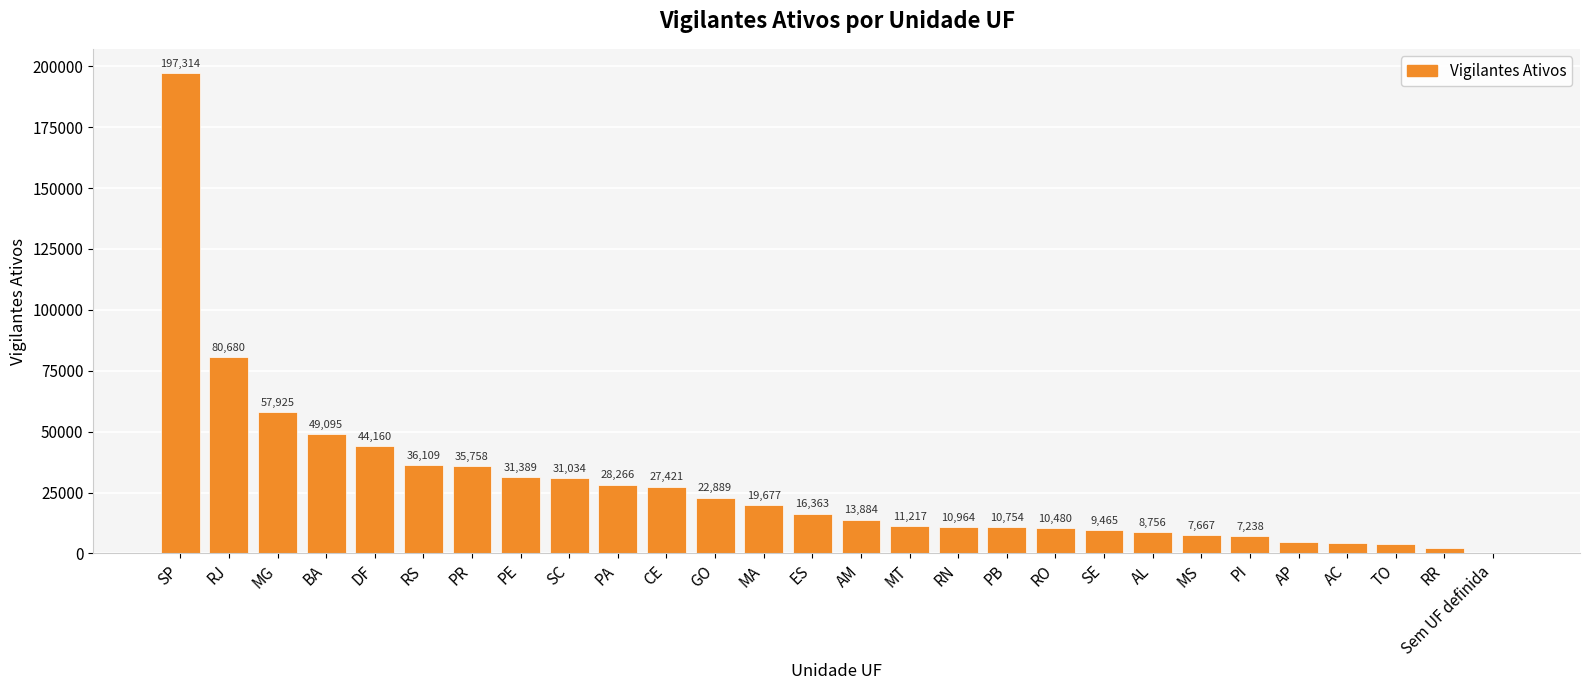

Which category has the highest value across all series?

SP